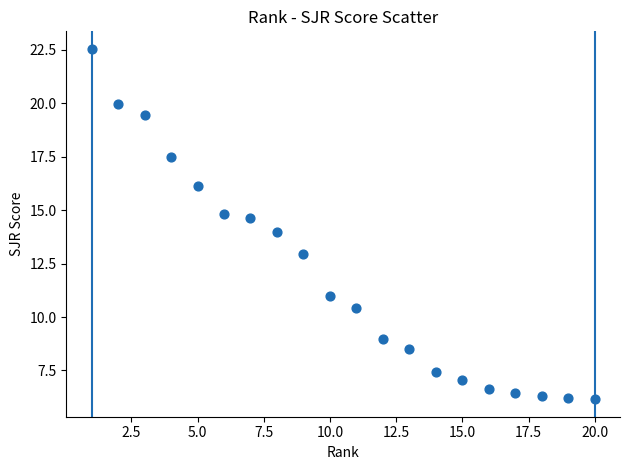

What is the range of X values (max minus min)?

19.0